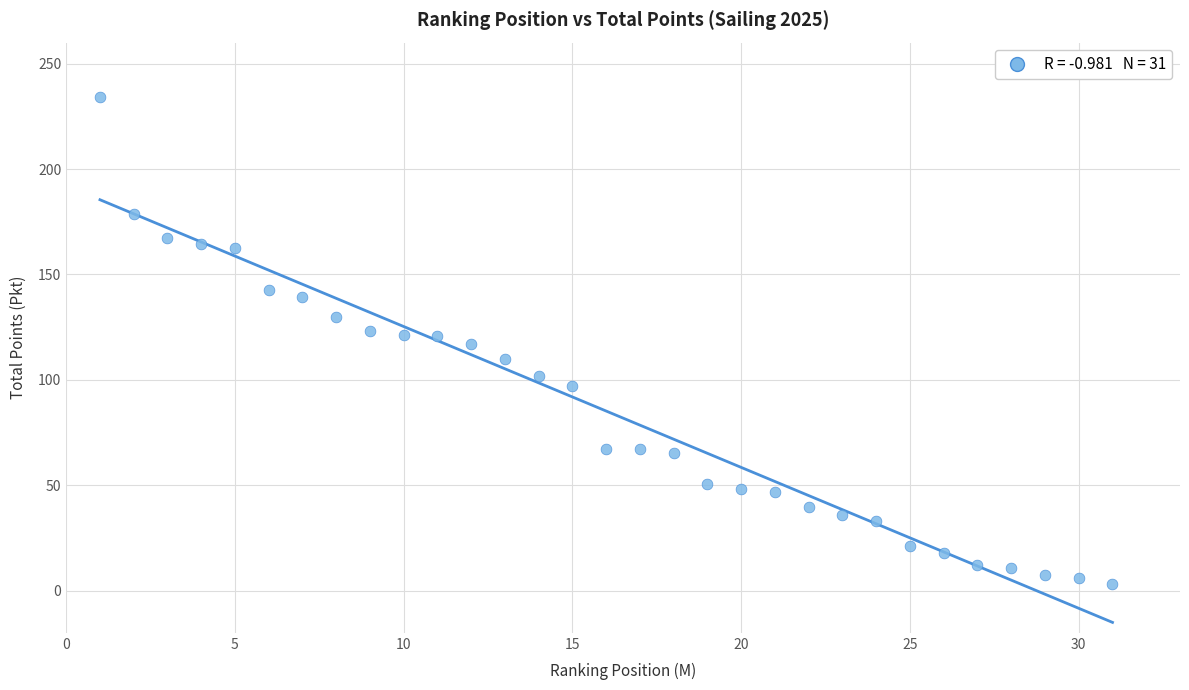

What is the range of Y values (max minus min)?

231.0